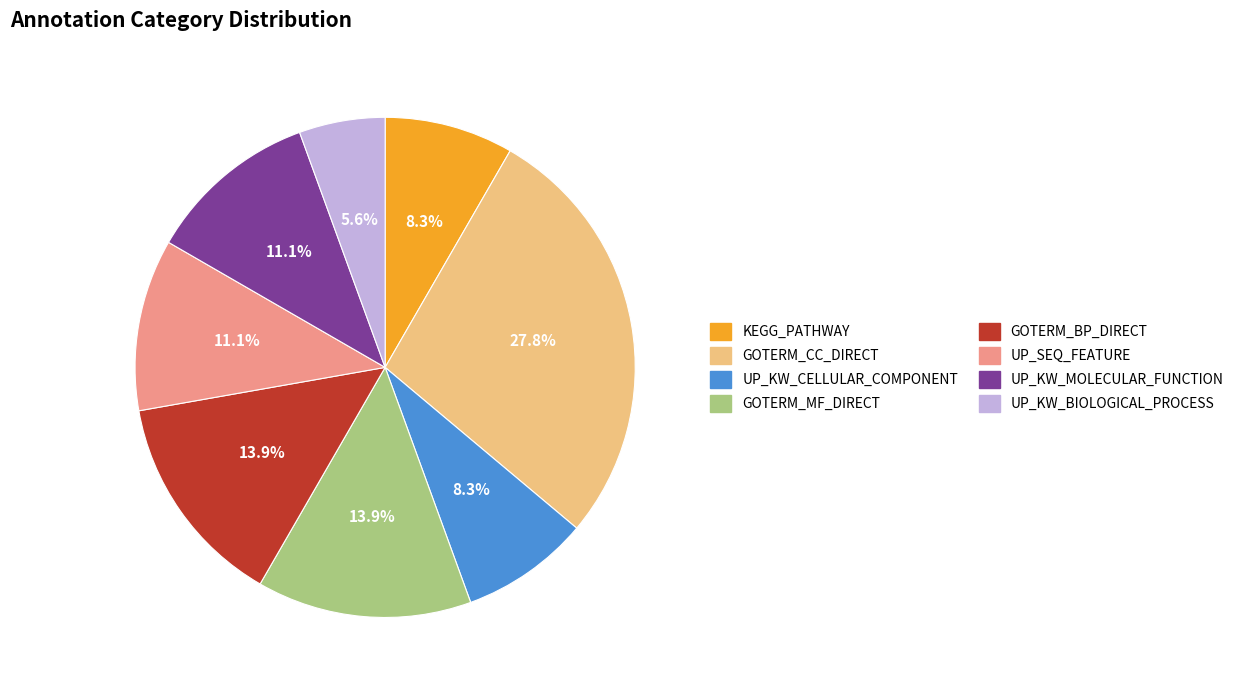

To the nearest percent, what is the difference between the largest and smallest slice percentages?

22%